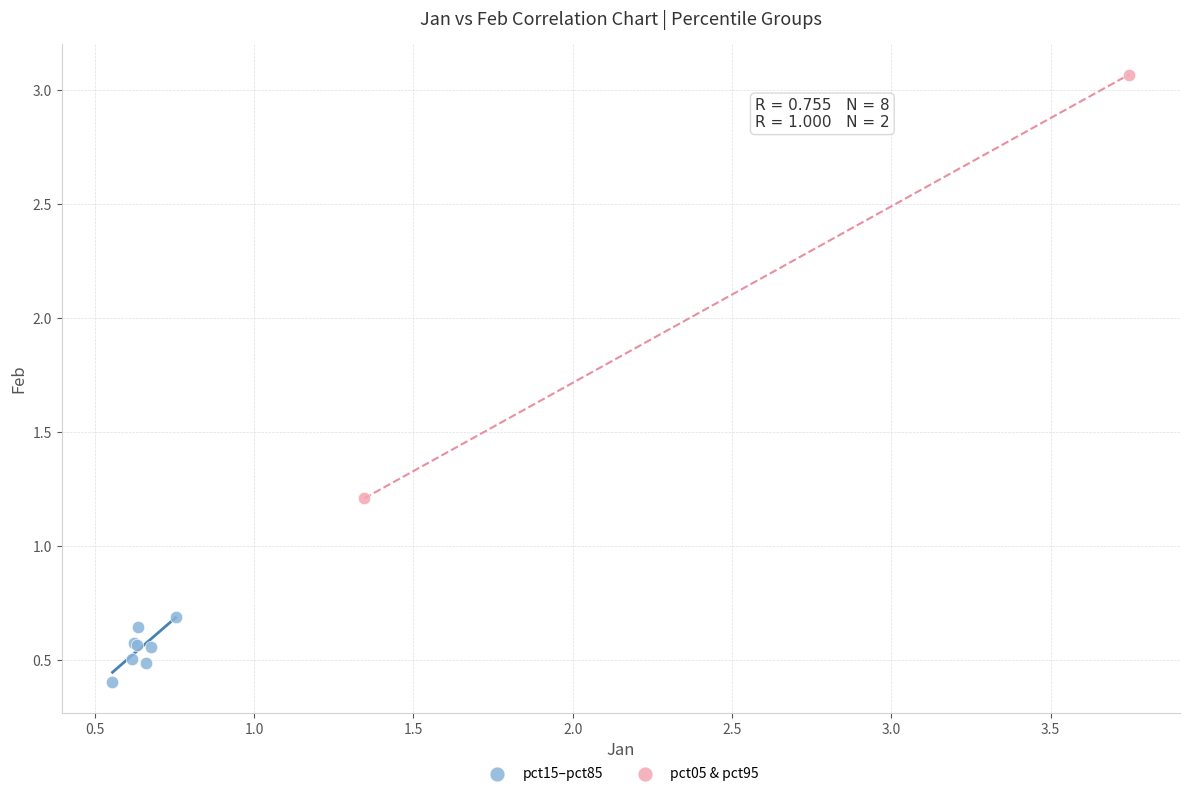

Which series has the widest spread of Y values?

pct05 & pct95